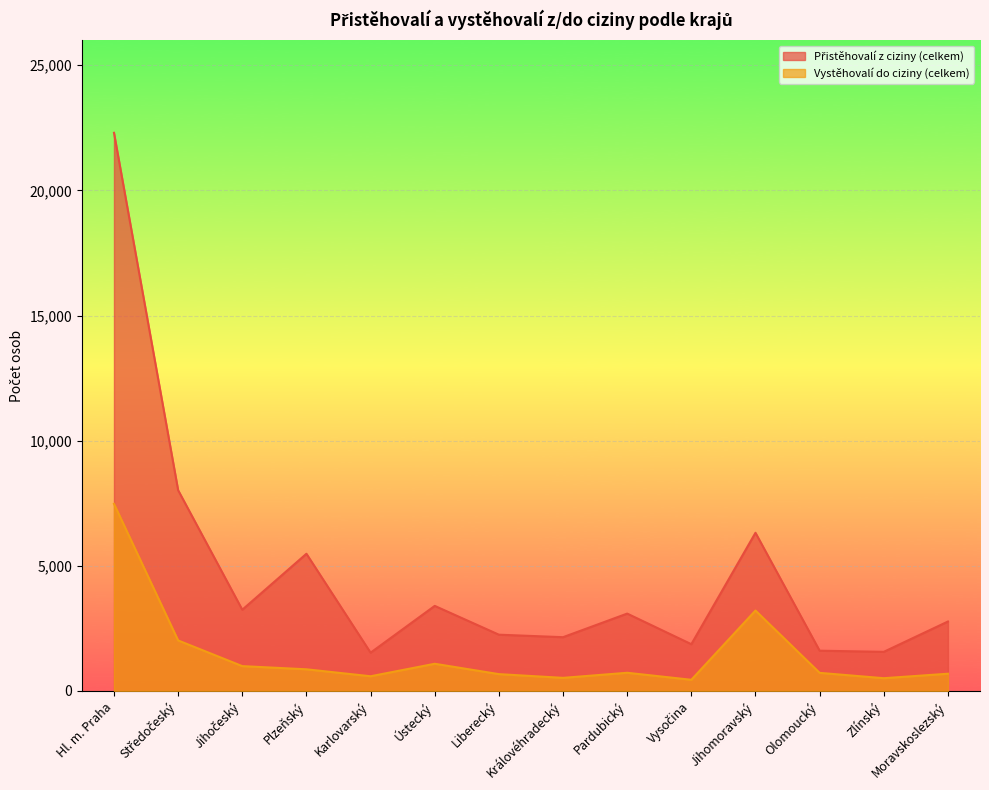

What is the total value across all series at Hl. m. Praha?

29775